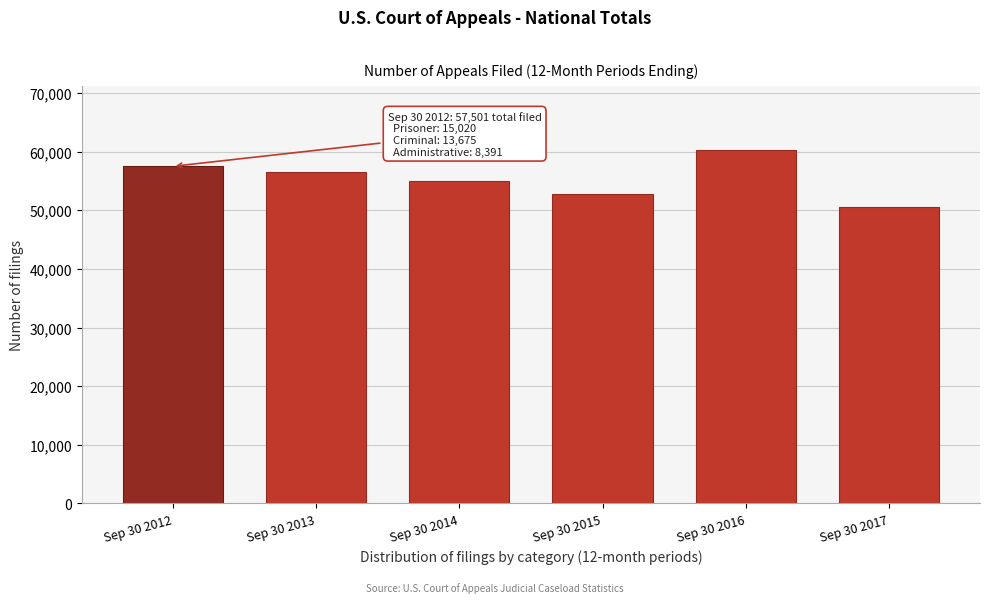

Reading right to left, transcribe all the data shown in this chart.

Sep 30 2017=50506	Sep 30 2016=60357	Sep 30 2015=52698	Sep 30 2014=54988	Sep 30 2013=56475	Sep 30 2012=57501